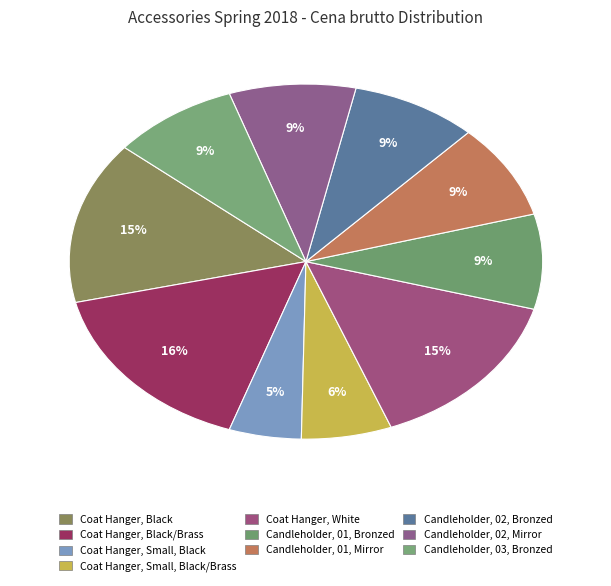

How many slices are in this pie chart?

10